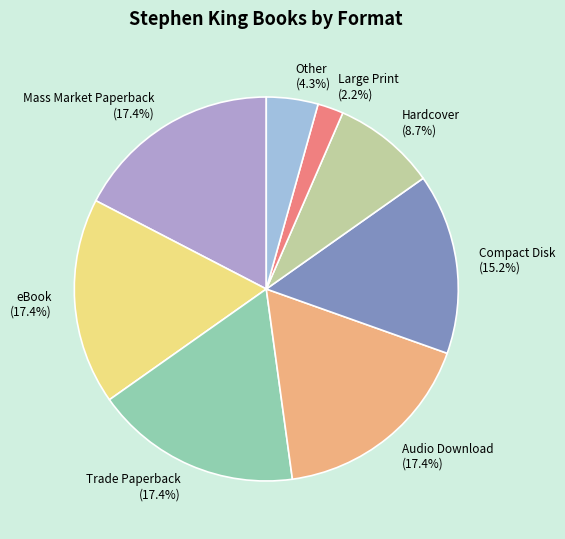

Does Large Print represent more than half of the total?

No